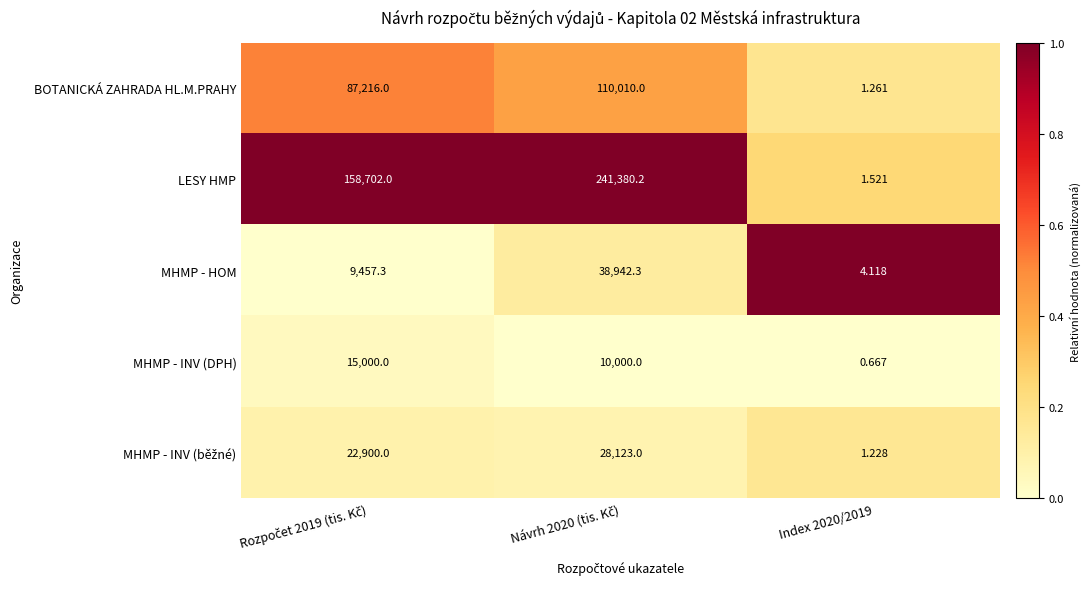

Which series has the largest total across all categories?

LESY HMP